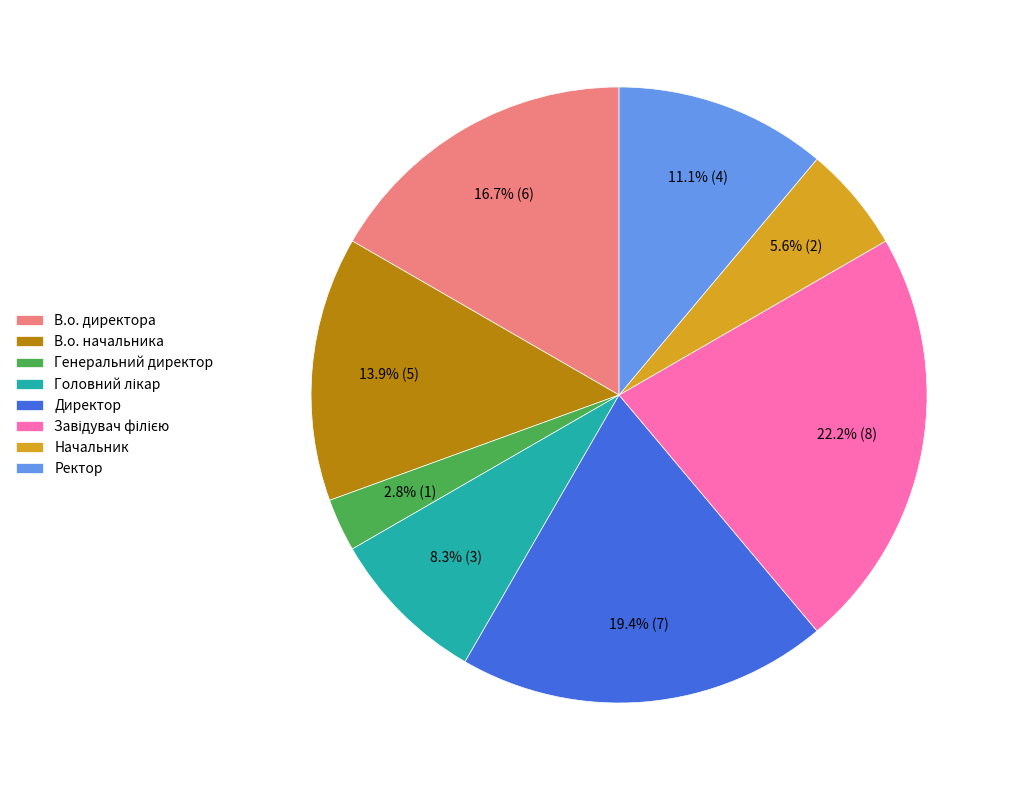

What is the ratio of the value at Начальник to the value at Ректор?

0.5